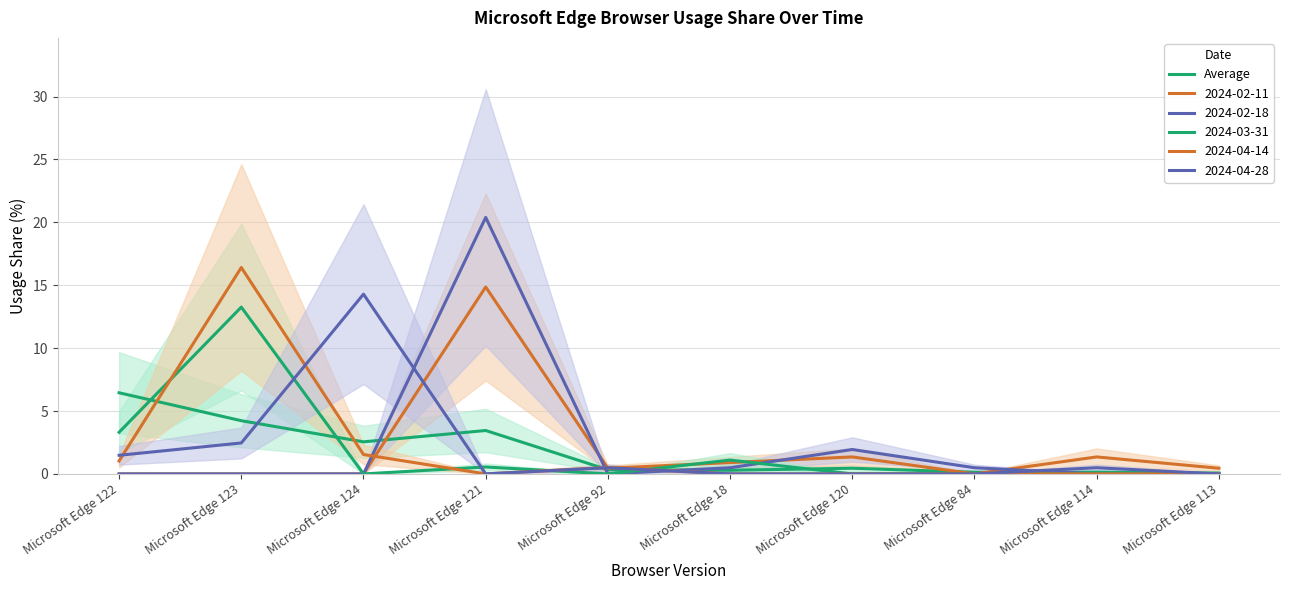

How many points are lower than both their immediate neighbors (excluding endpoints)?

3